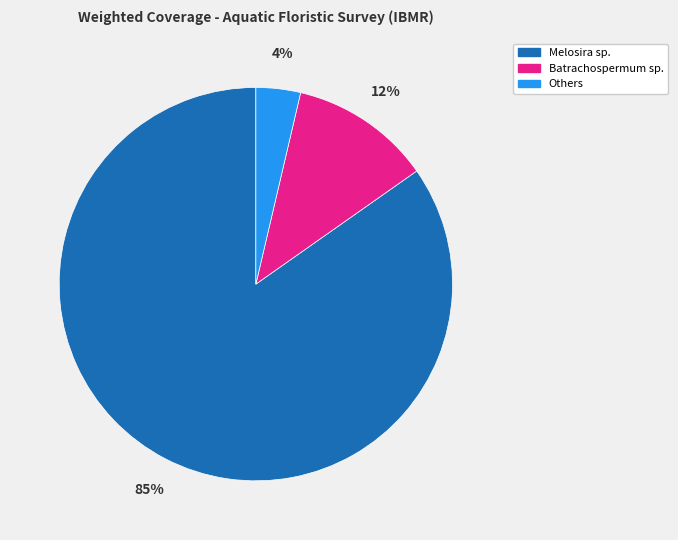

Does any single category account for the majority?

Yes